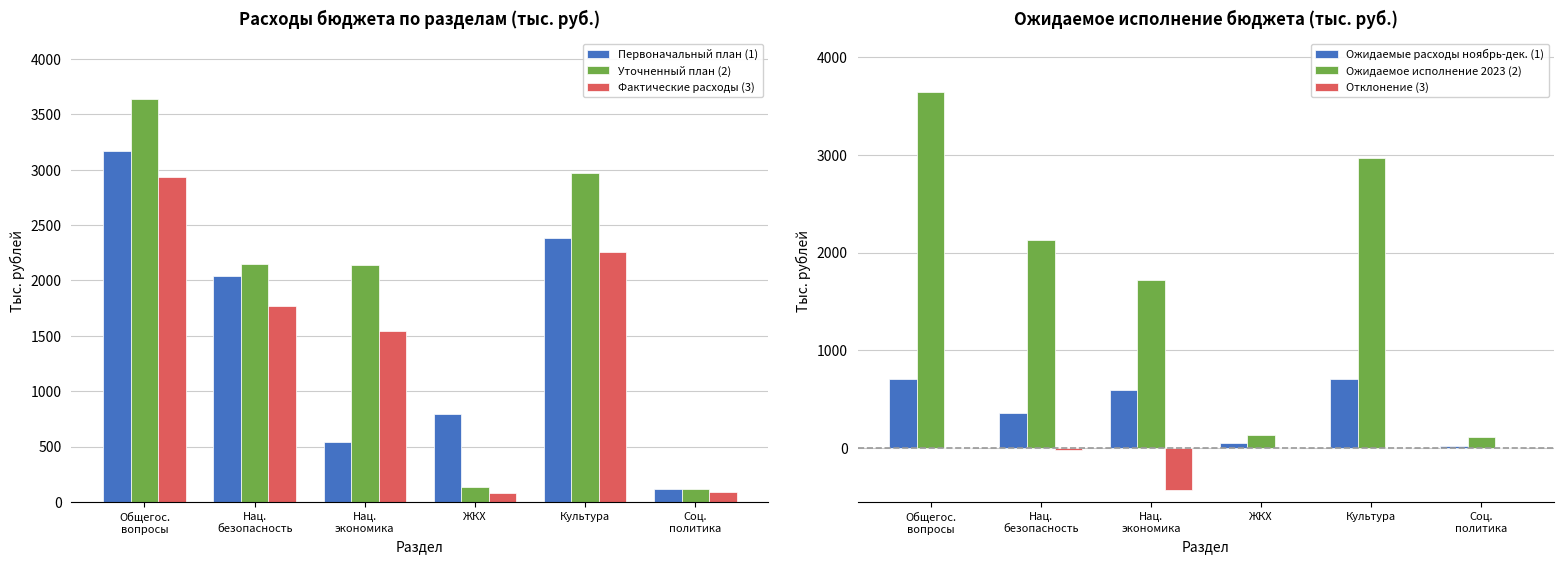

Reading right to left, what are all the values shown in this chart?

Первоначальный план (1): Соц.
политика=118.0	Культура=2378.8	ЖКХ=795.4	Нац.
экономика=542.7	Нац.
безопасность=2039.1	Общегос.
вопросы=3169.2
Уточненный план (2): Соц.
политика=118.0	Культура=2965.8	ЖКХ=137.4	Нац.
экономика=2137.4	Нац.
безопасность=2147.2	Общегос.
вопросы=3638.3
Фактические расходы (3): Соц.
политика=91.5	Культура=2259.9	ЖКХ=81.0	Нац.
экономика=1541.1	Нац.
безопасность=1765.8	Общегос.
вопросы=2930.4
Ожидаемые расходы ноябрь-дек. (1): Соц.
политика=26.5	Культура=705.9	ЖКХ=56.4	Нац.
экономика=596.3	Нац.
безопасность=365.3	Общегос.
вопросы=707.9
Ожидаемое исполнение 2023 (2): Соц.
политика=118.0	Культура=2965.8	ЖКХ=137.4	Нац.
экономика=1717.1	Нац.
безопасность=2131.1	Общегос.
вопросы=3638.3
Отклонение (3): Соц.
политика=0.0	Культура=0.0	ЖКХ=0.0	Нац.
экономика=-420.3	Нац.
безопасность=-16.1	Общегос.
вопросы=0.0